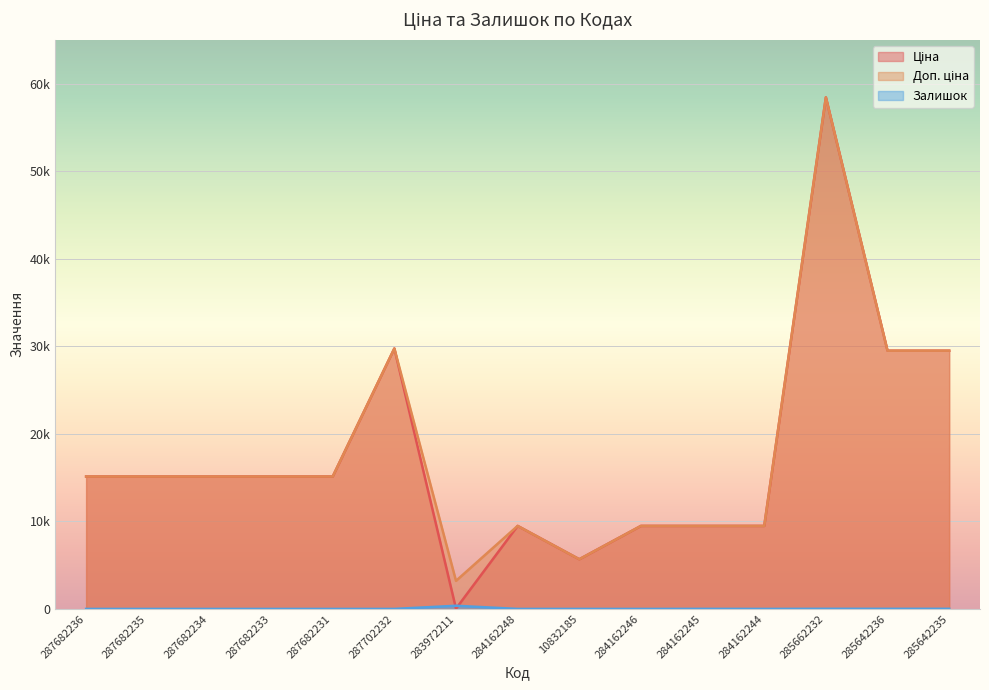

At which category is the sum across all series the highest?

285662232